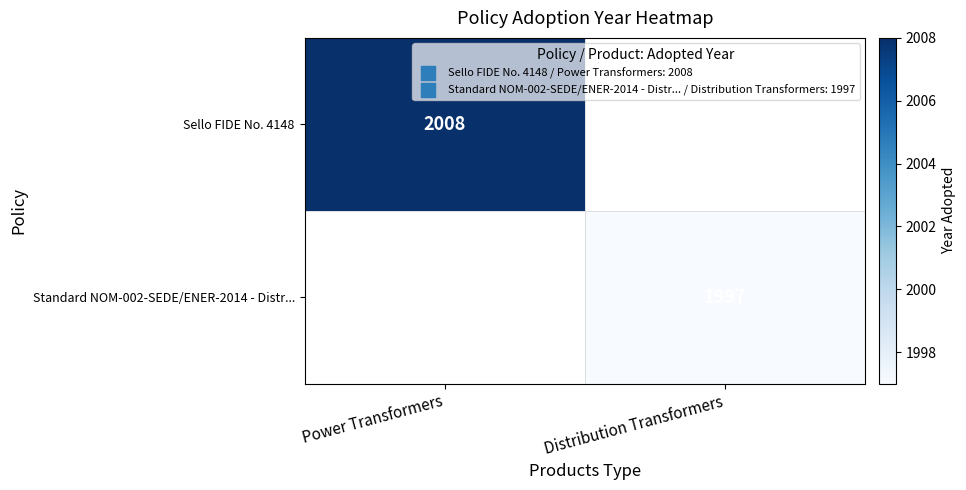

The Sello FIDE No. 4148 series shows 2008 at Power Transformers. True or false?

True